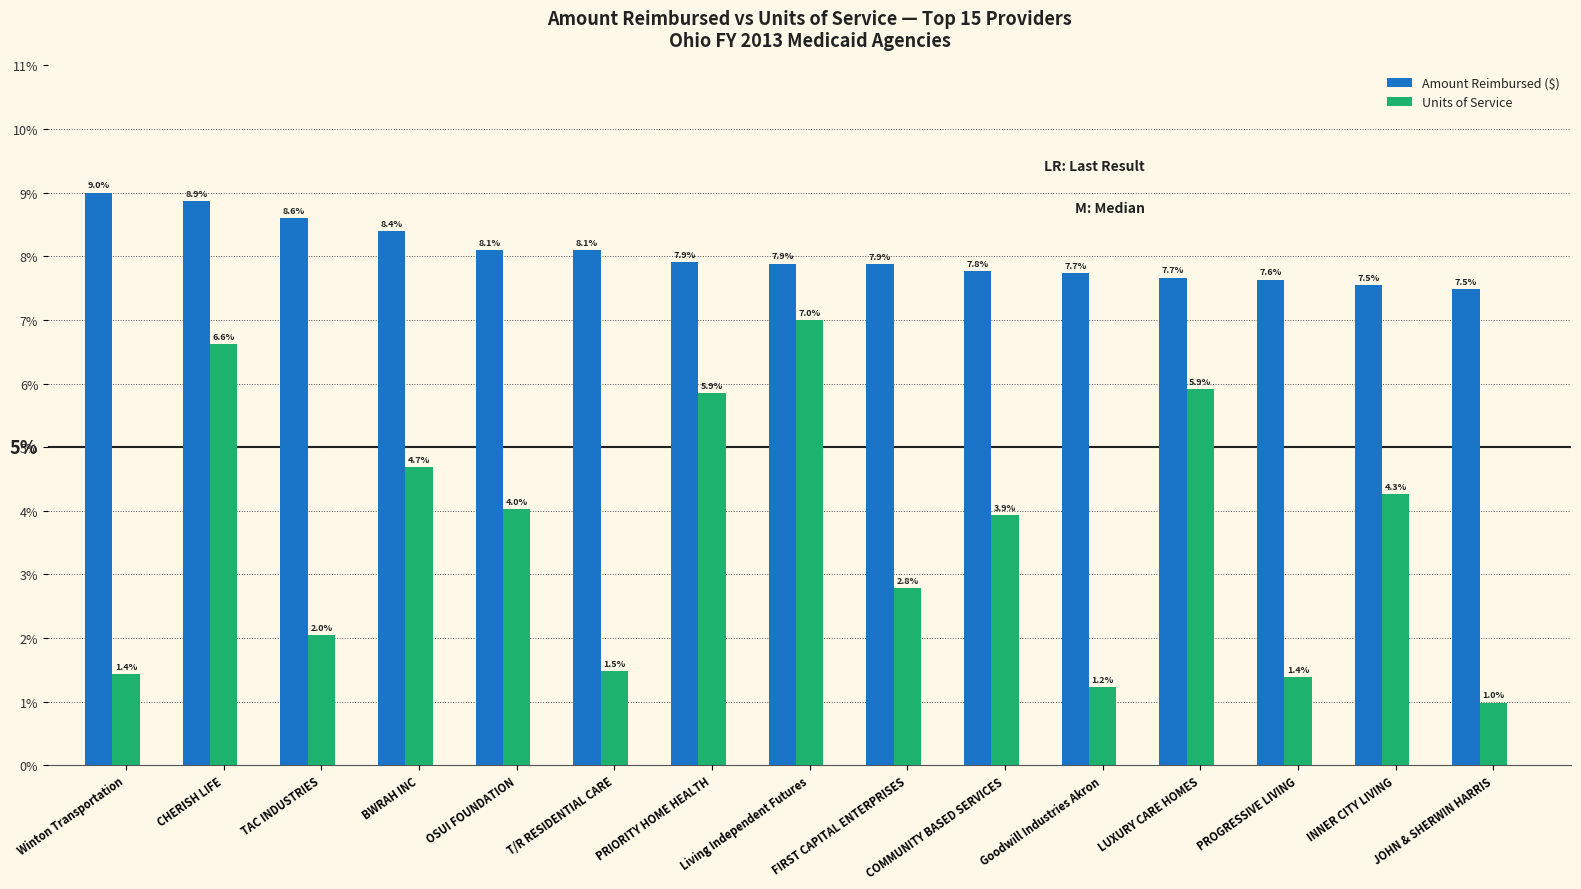

True or false: Amount Reimbursed ($) has a value of 7.9 at Living Independent Futures.

True